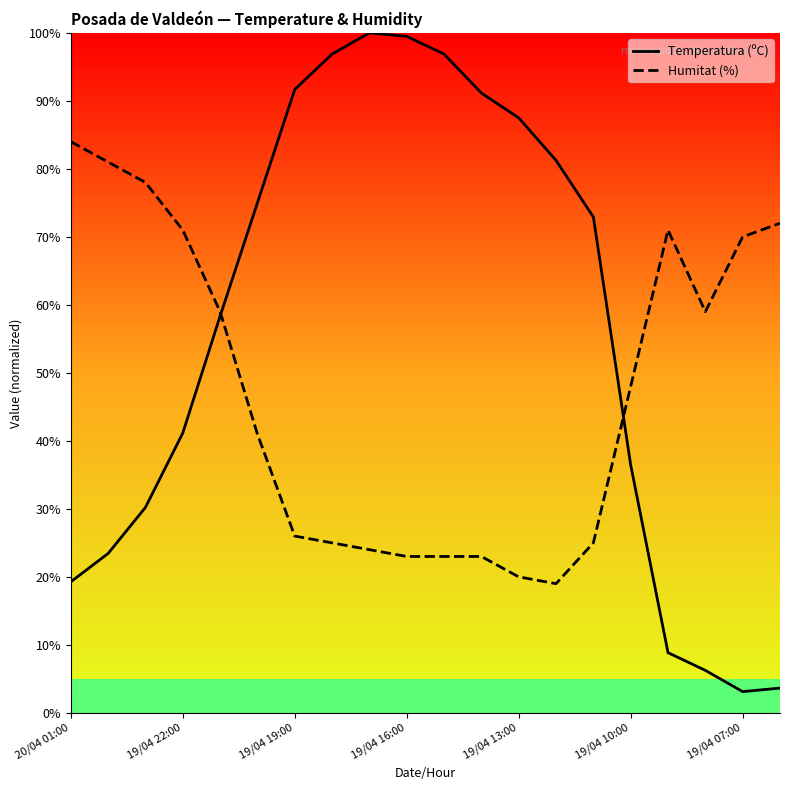

List the series in order of their overall mean, lowest first.

Humitat (%), Temperatura (ºC)